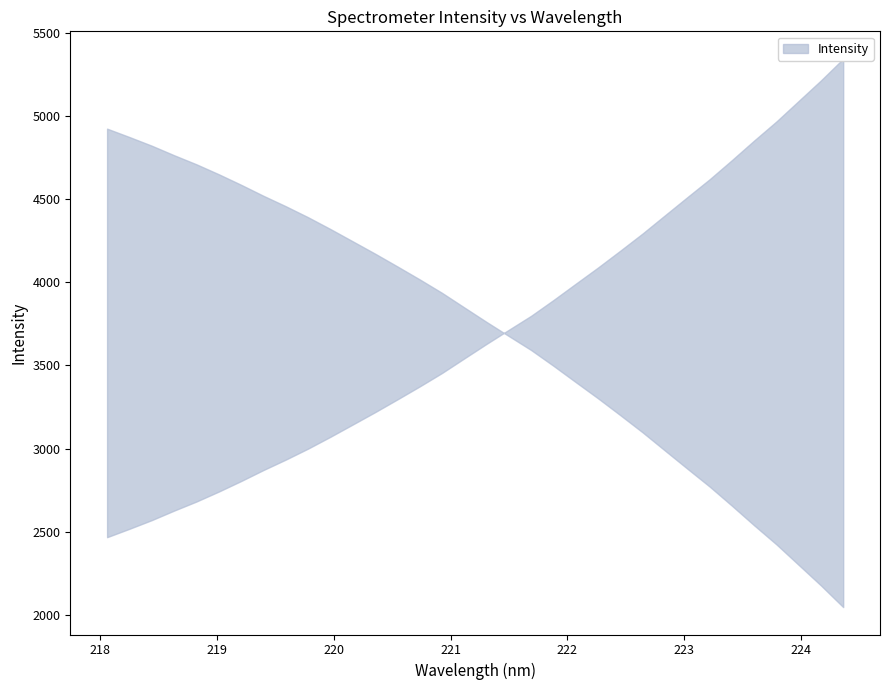

Reading left to right, list all the values displayed in this chart.

218.0596=2467.7	218.2508=2518.0	218.442=2570.2	218.6332=2627.4	218.8244=2682.0	219.0156=2741.8	219.2067=2805.1	219.3979=2871.3	219.589=2934.0	219.7801=3000.2	219.9712=3071.1	220.1623=3145.0	220.3533=3219.0	220.5444=3295.9	220.7354=3373.9	220.9264=3454.7	221.1174=3542.5	221.3083=3629.9	221.4993=3714.8	221.6902=3798.9	221.8812=3893.6	222.0721=3991.7	222.263=4089.2	222.4538=4190.6	222.6447=4293.9	222.8355=4402.9	223.0264=4511.6	223.2172=4619.1	223.408=4734.2	223.5987=4852.3	223.7895=4967.0	223.9802=5090.5	224.1709=5214.0	224.3616=5344.3